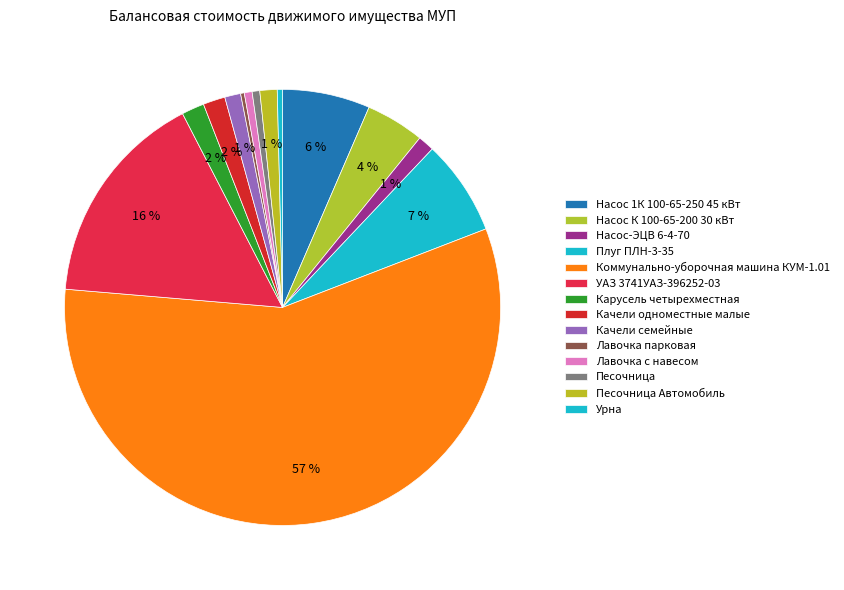

True or false: Насос-ЭЦВ 6-4-70 accounts for 16% of the total.

False